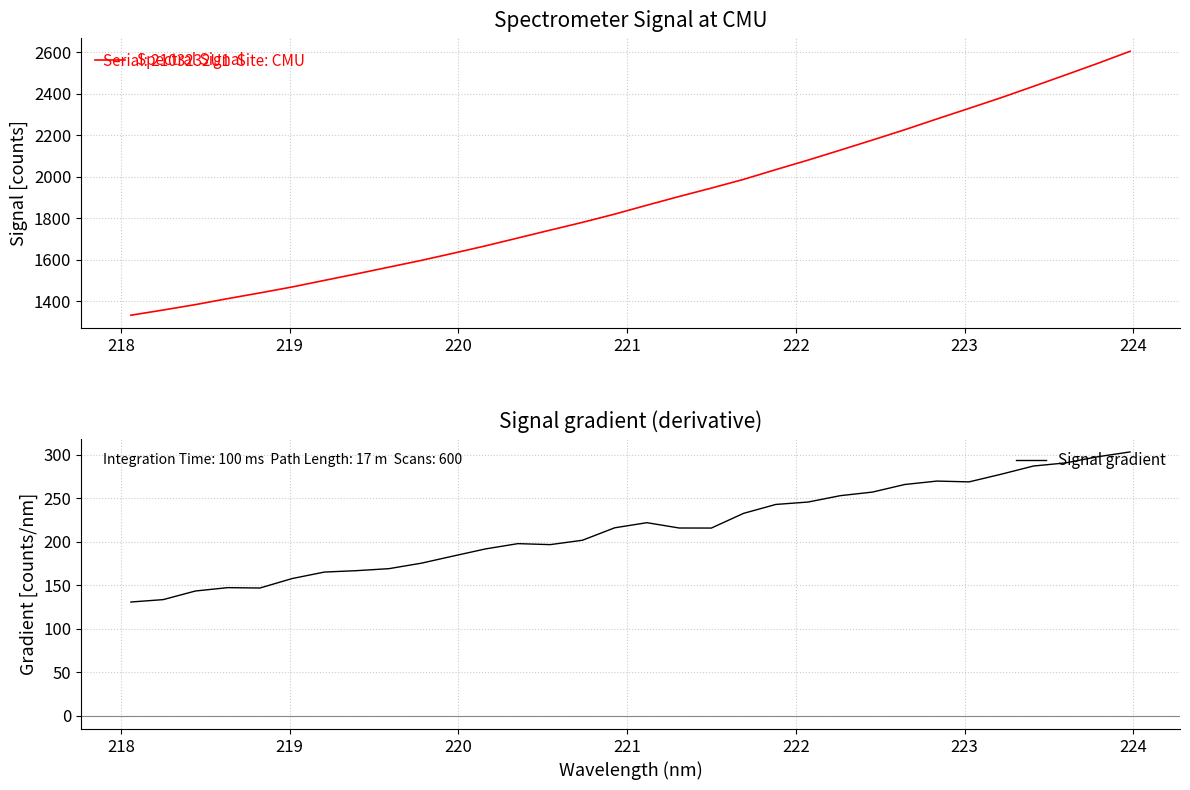

What is the lowest value of the Spectral Signal series?

1332.4